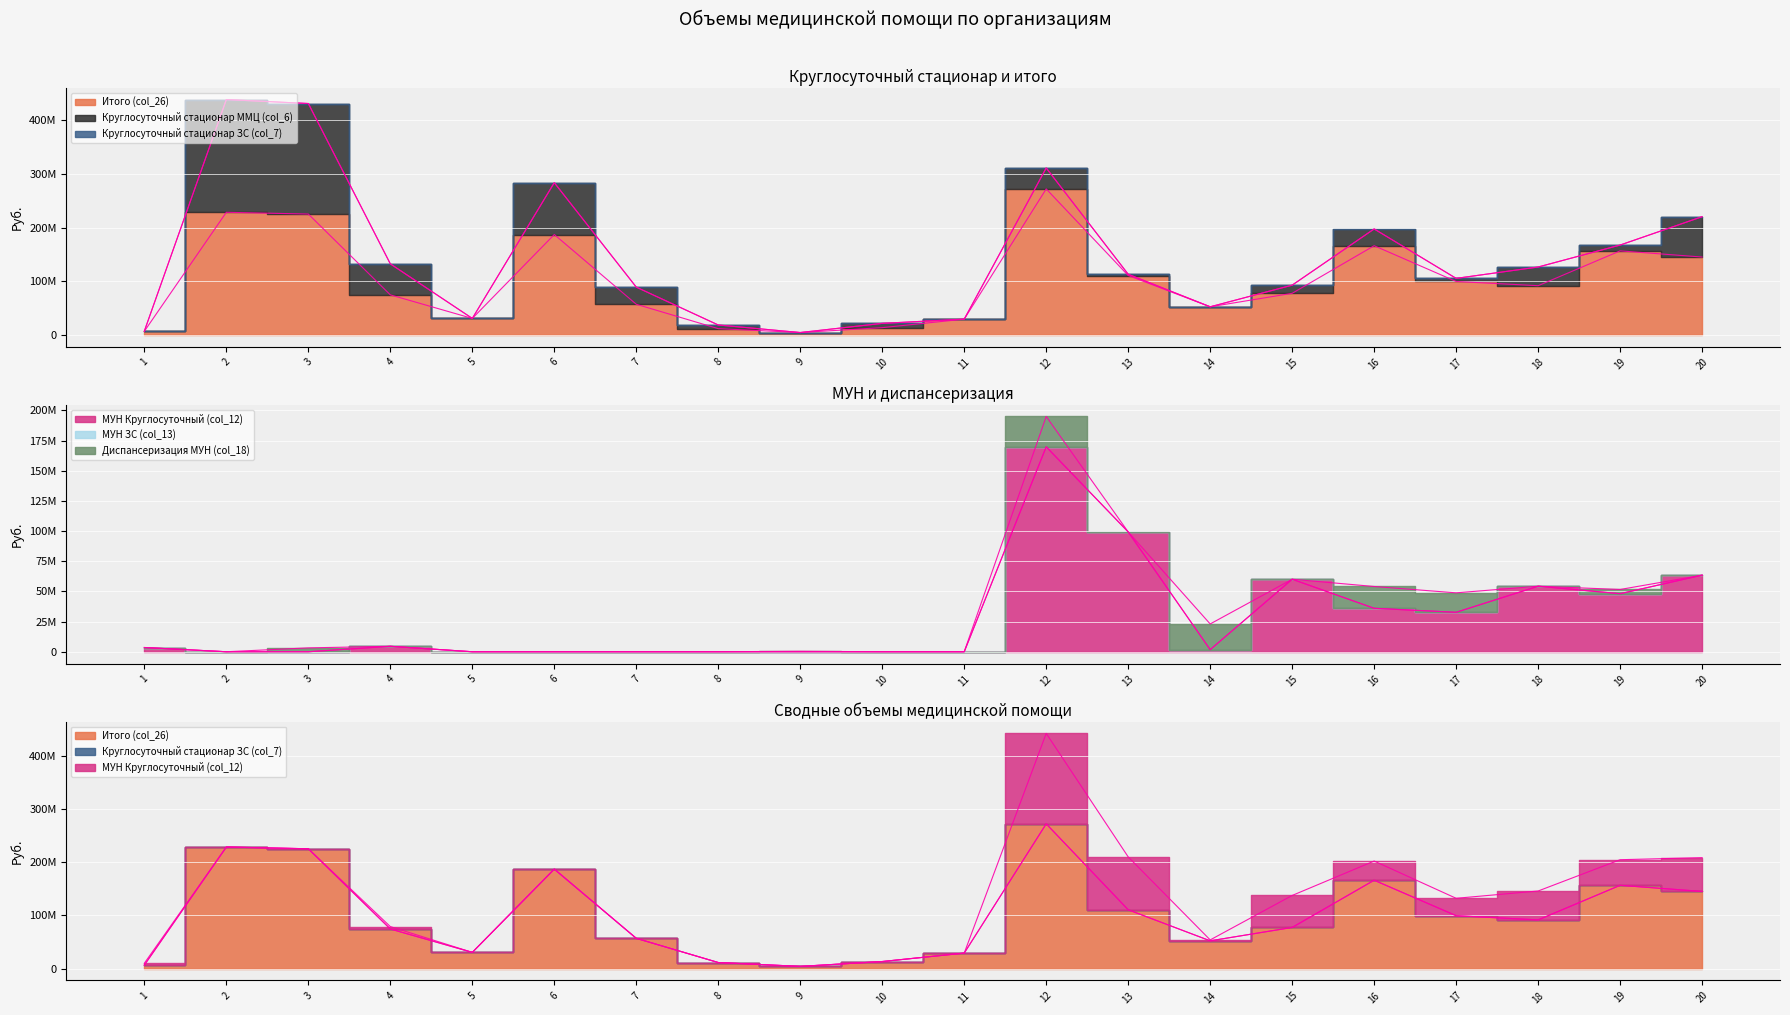

How many lines are shown in the chart?

6